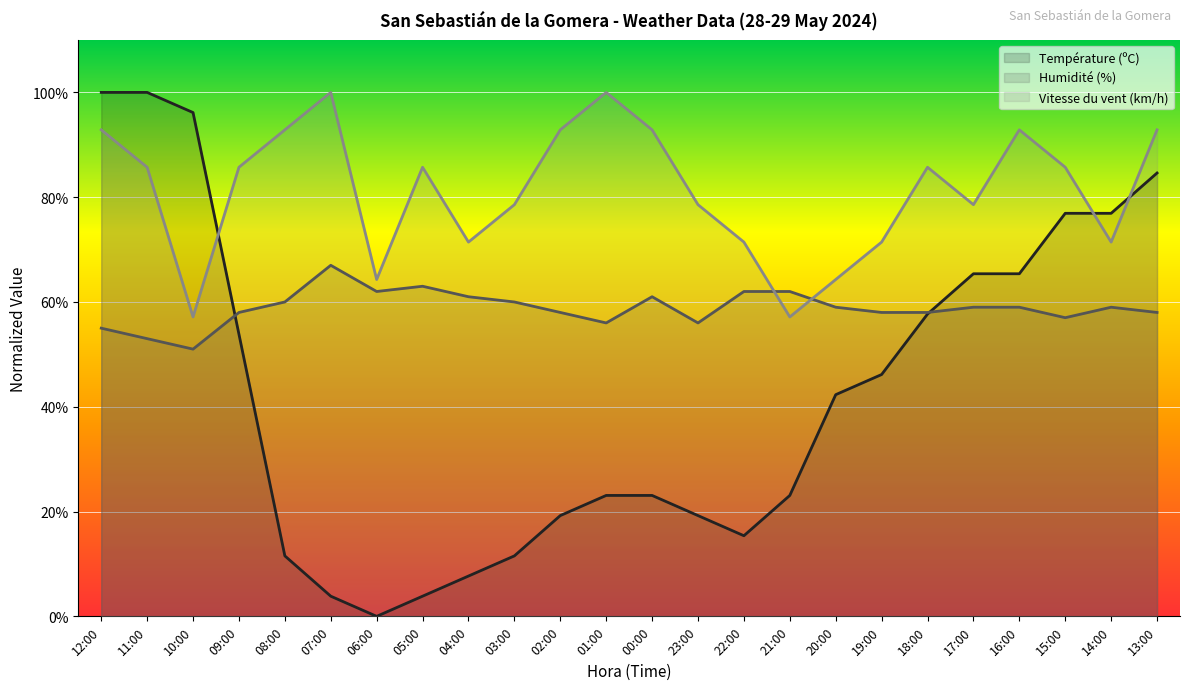

True or false: Vitesse du vent (km/h) has more than 1 points higher than both neighbors.

True